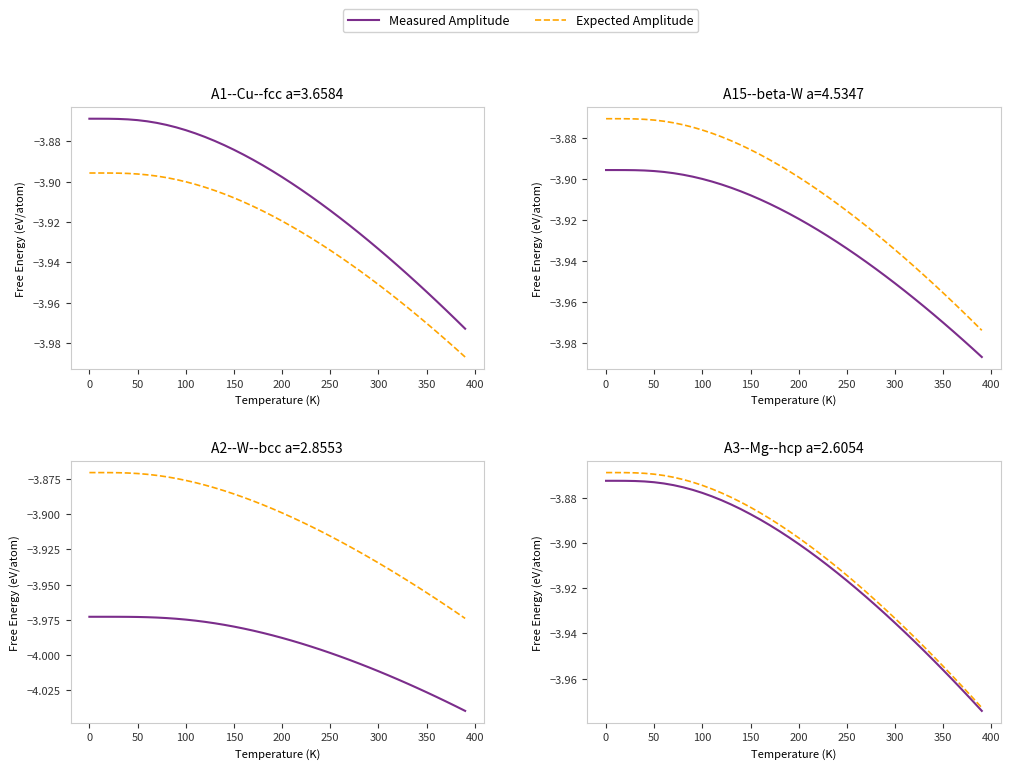

Rank the series at 250 from highest to lowest value.

Expected Amplitude, Measured Amplitude